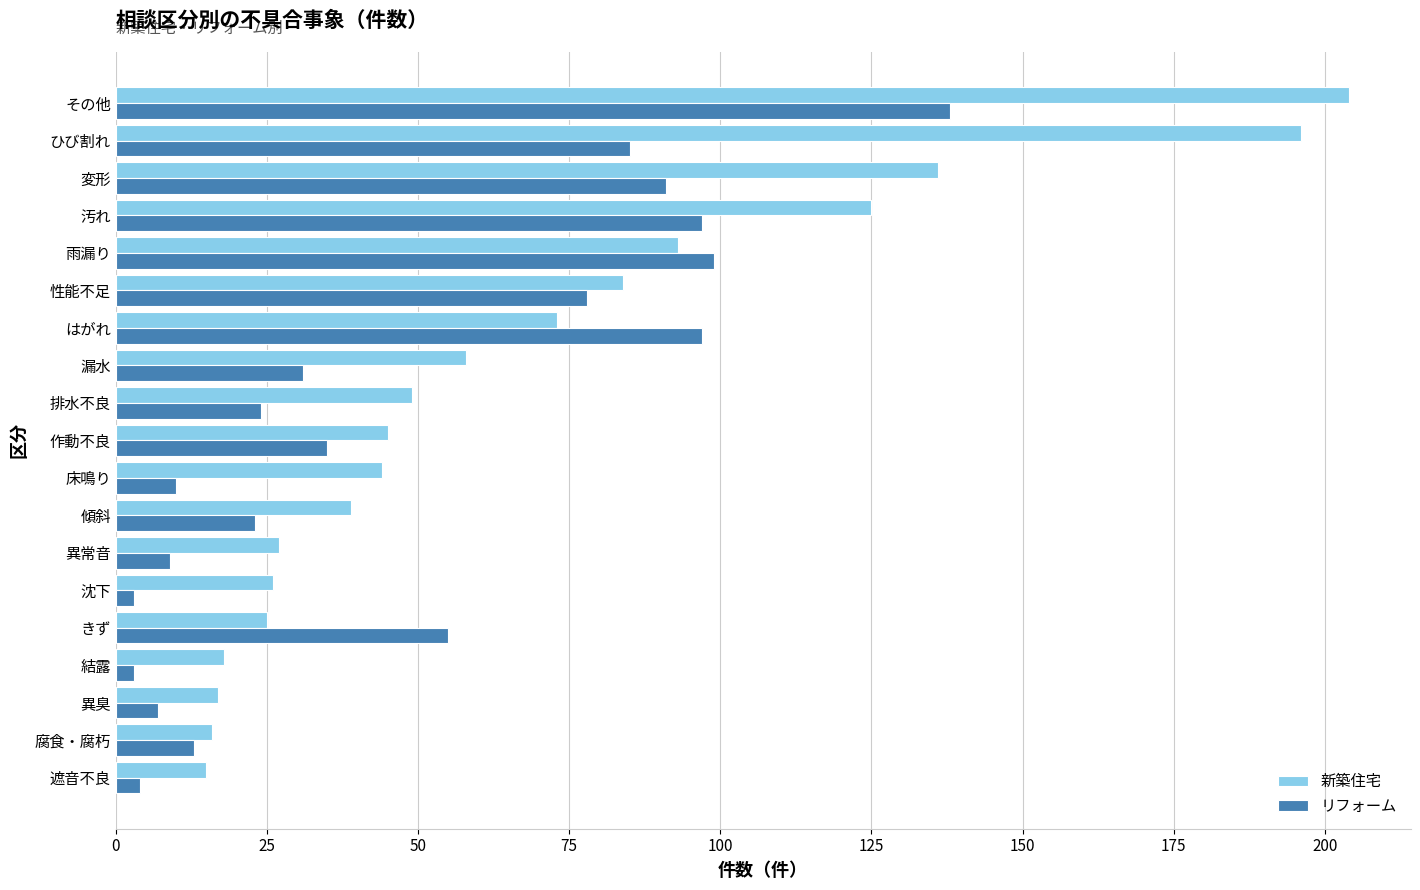

At which category is the sum across all series the highest?

その他